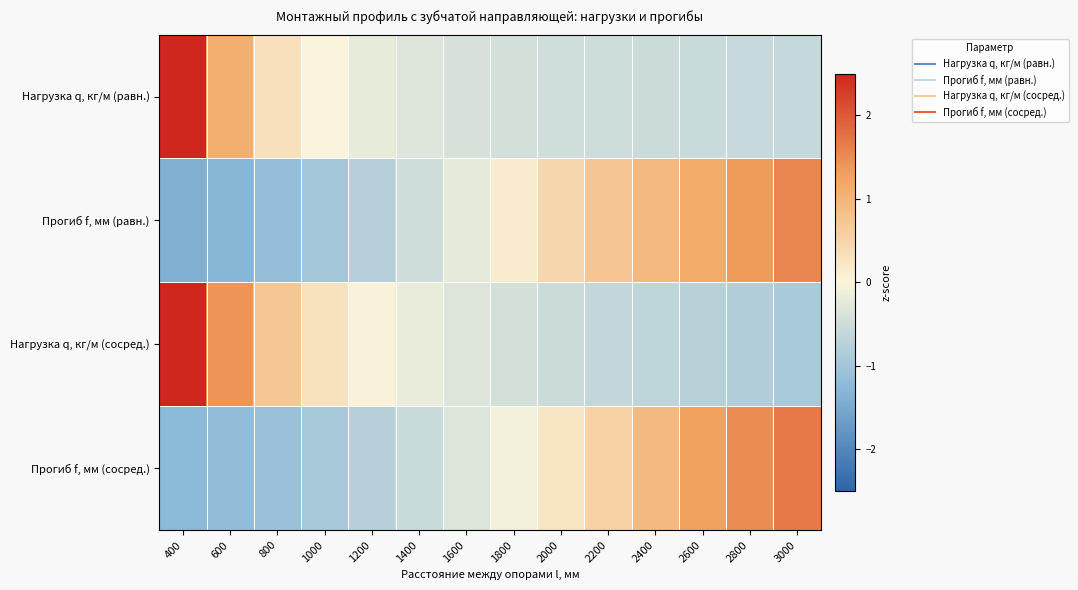

At how many categories does at least one series exceed 1?

5